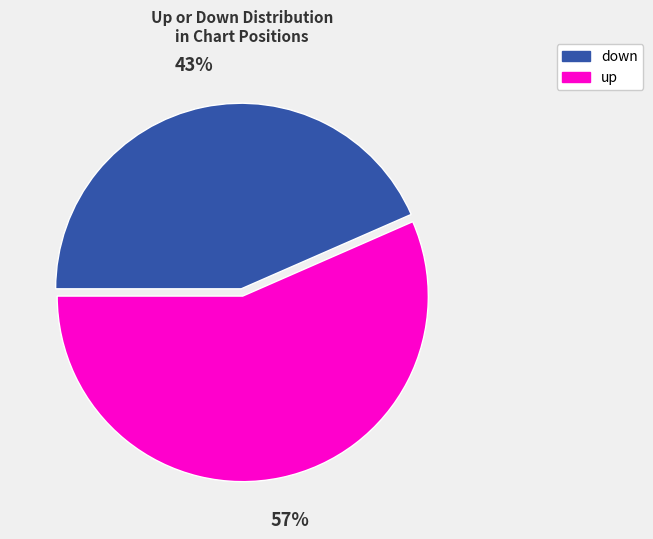

How many segments does this pie chart have?

2